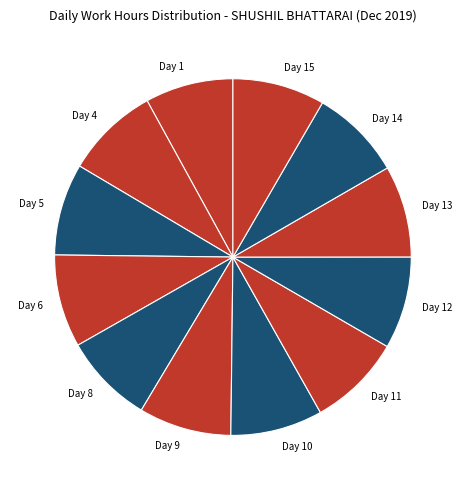

What is the ratio of the value at Day 13 to the value at Day 15?

1.0